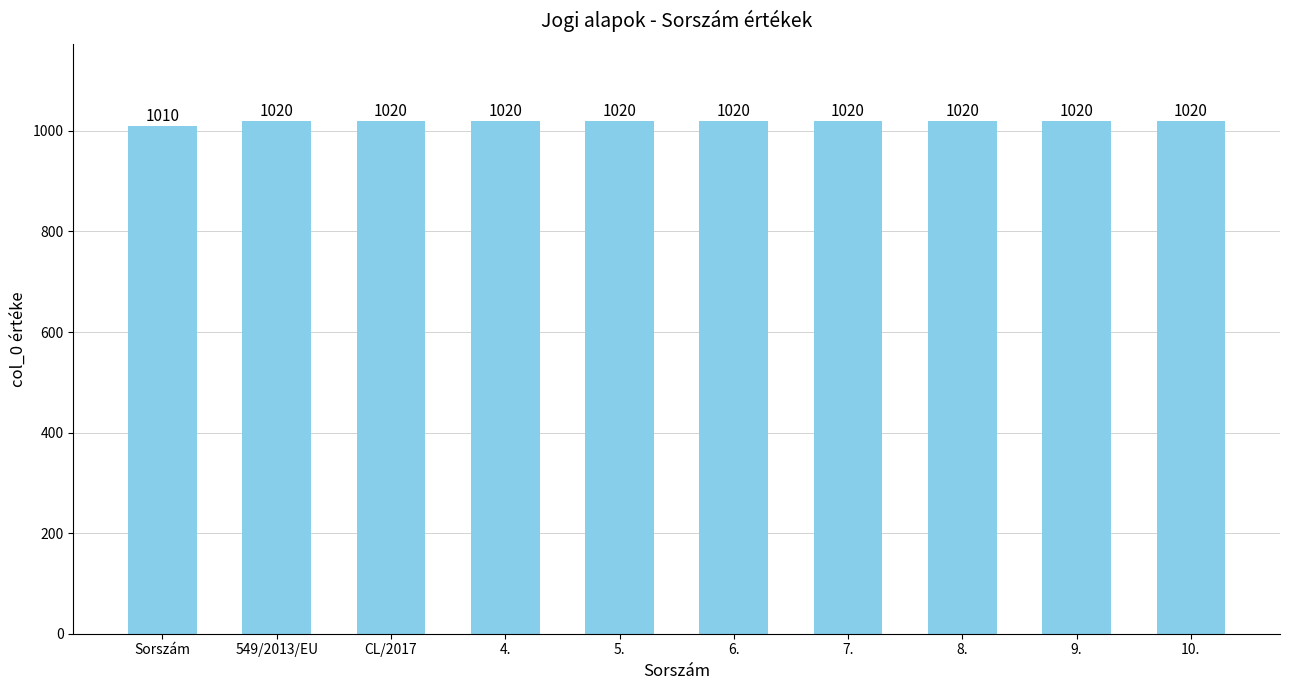

Is it true that the value at 4. is 1561?

False